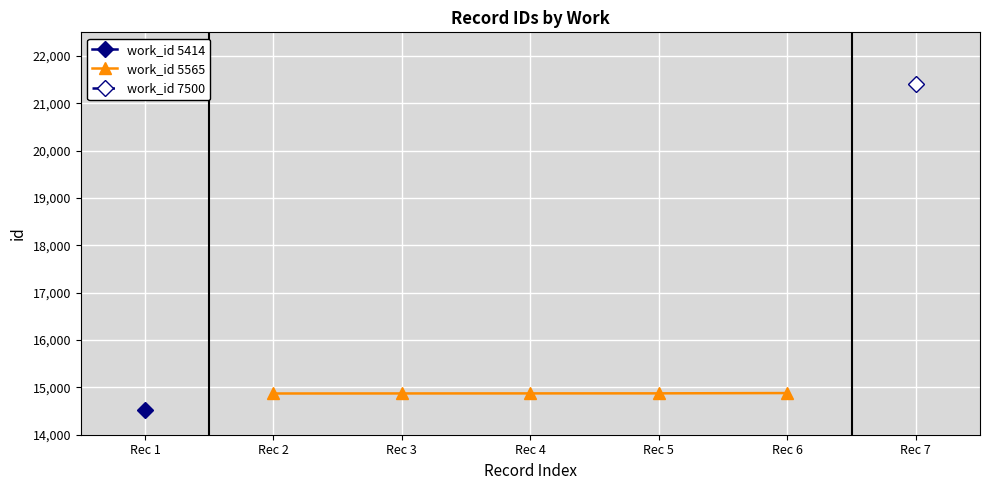

True or false: there are more than 1 points higher than both neighbors.

False